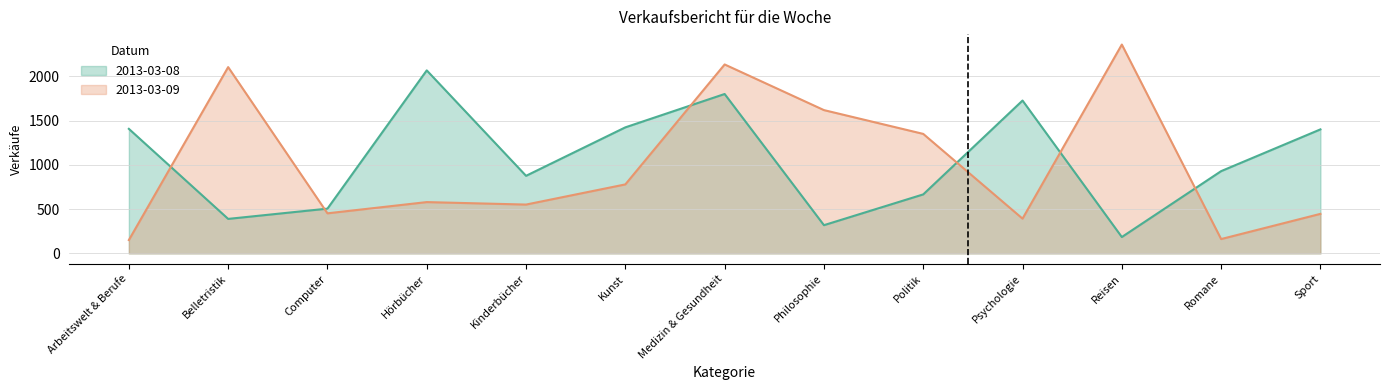

What are all the series names shown in the legend?

2013-03-08, 2013-03-09